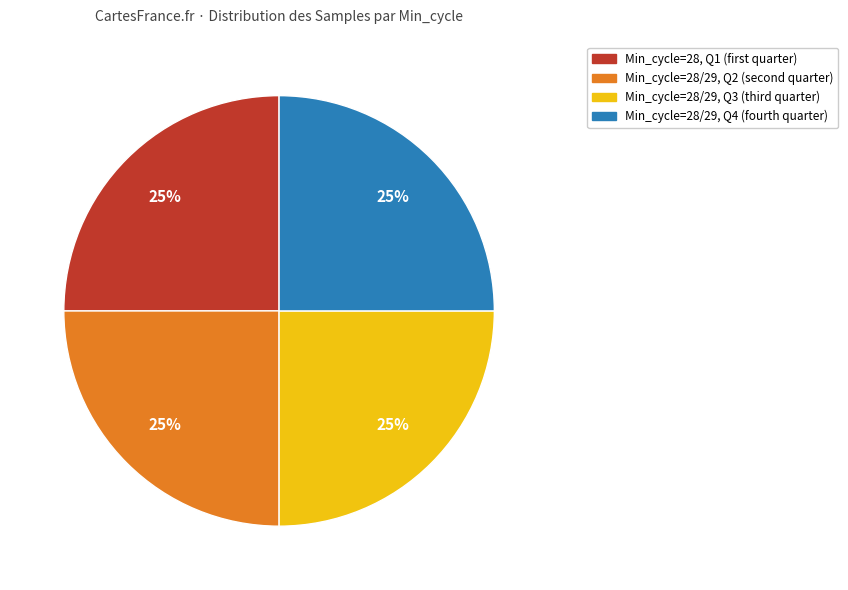

To the nearest percent, what is the average slice percentage?

25%